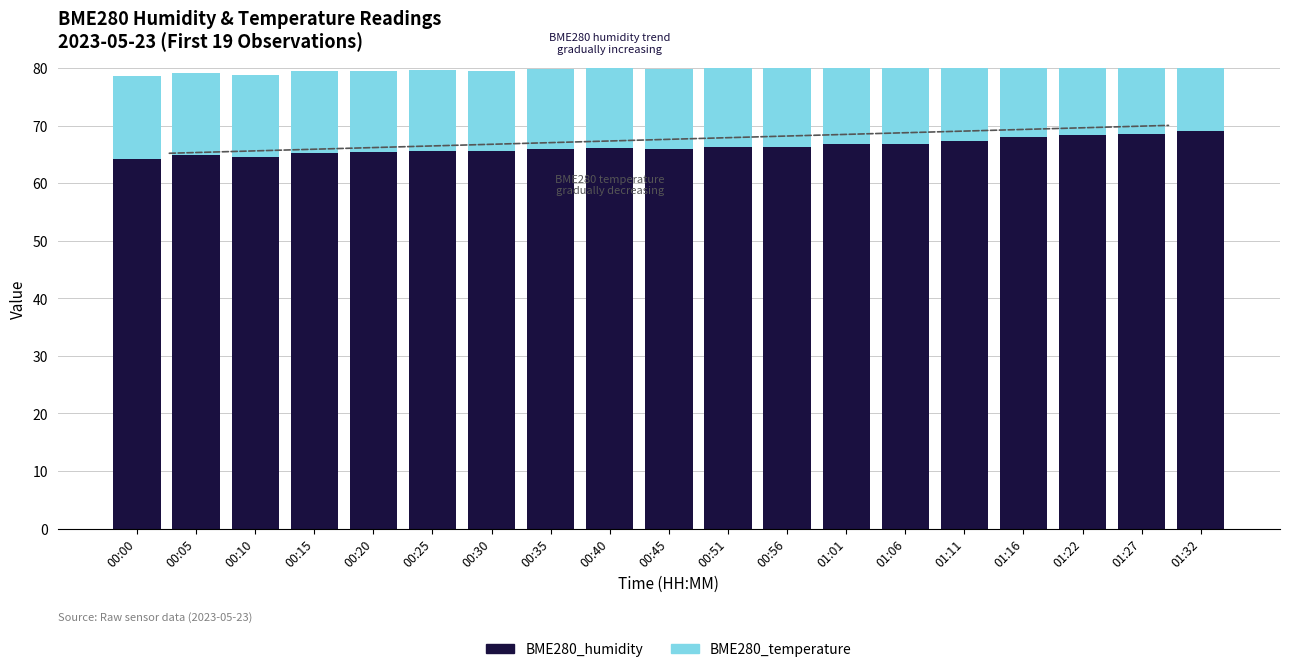

At which label does BME280_humidity reach its peak?

01:32